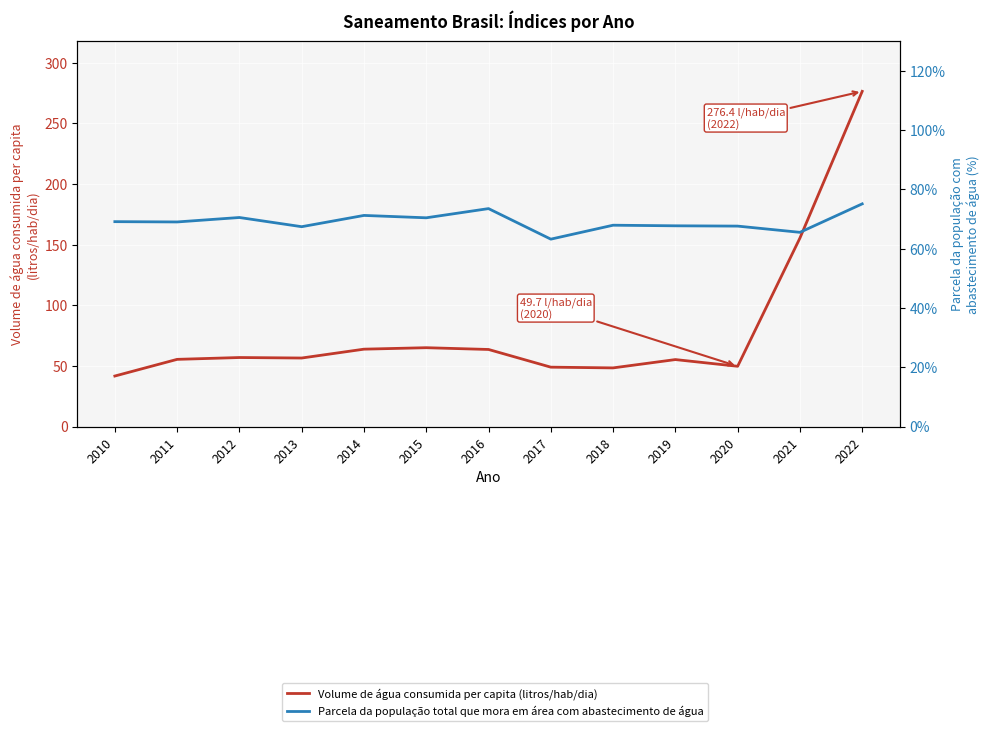

What are all the series names shown in the legend?

Volume de água consumida per capita (litros/hab/dia), Parcela da população total que mora em área com abastecimento de água